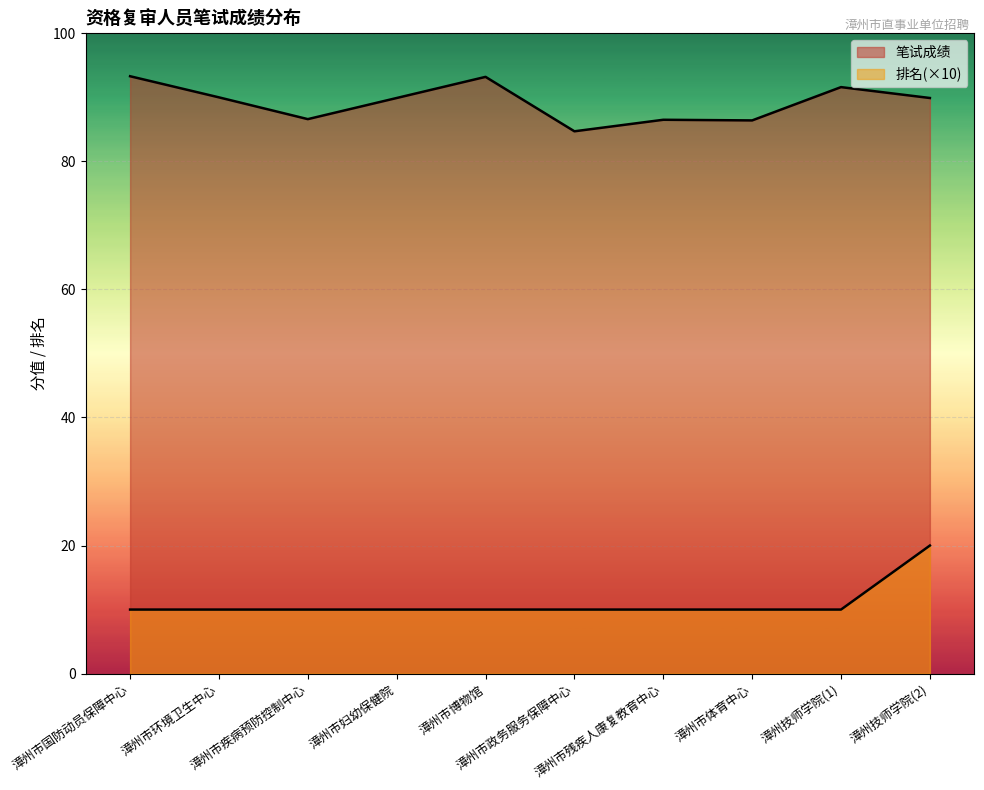

Rank the series by their average value, from highest to lowest.

笔试成绩, 排名